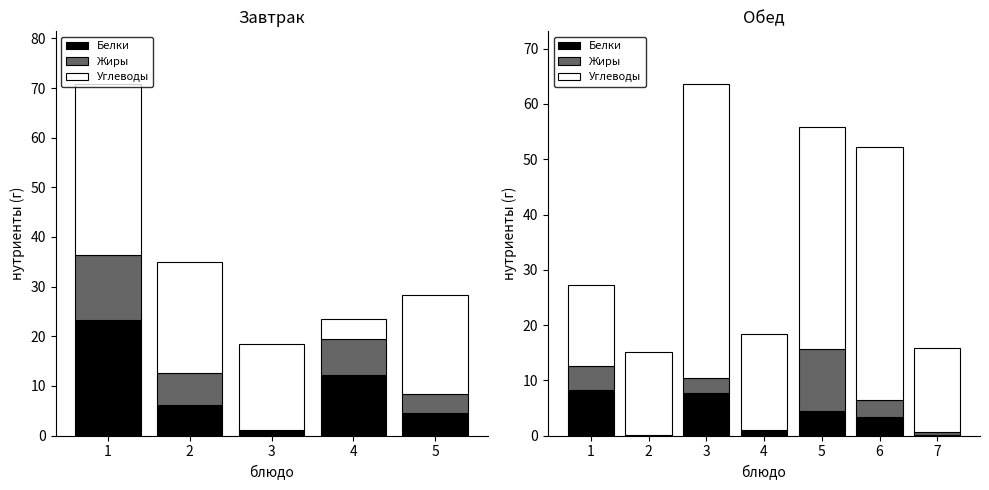

Where is Углеводы nearest to the value 33?

5